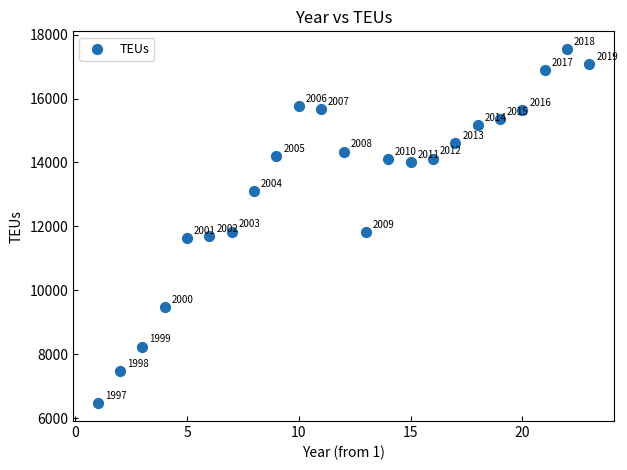

What is the range of Y values (max minus min)?

11085